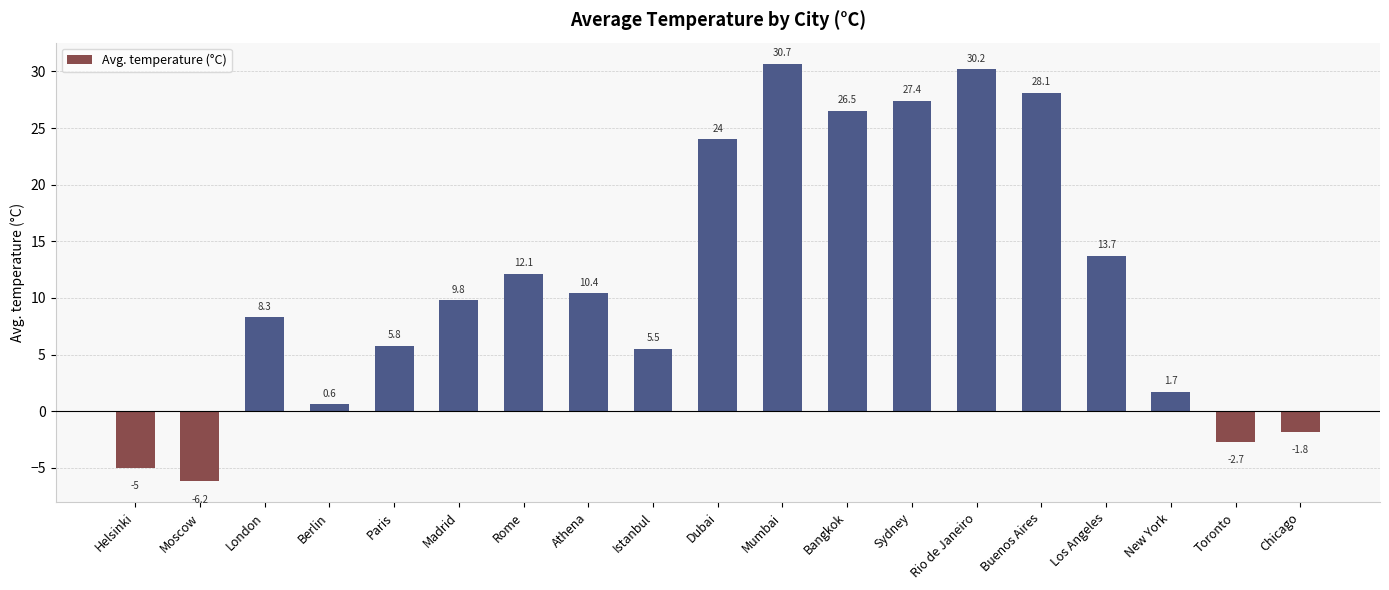

Between Paris and Los Angeles, which is larger?

Los Angeles